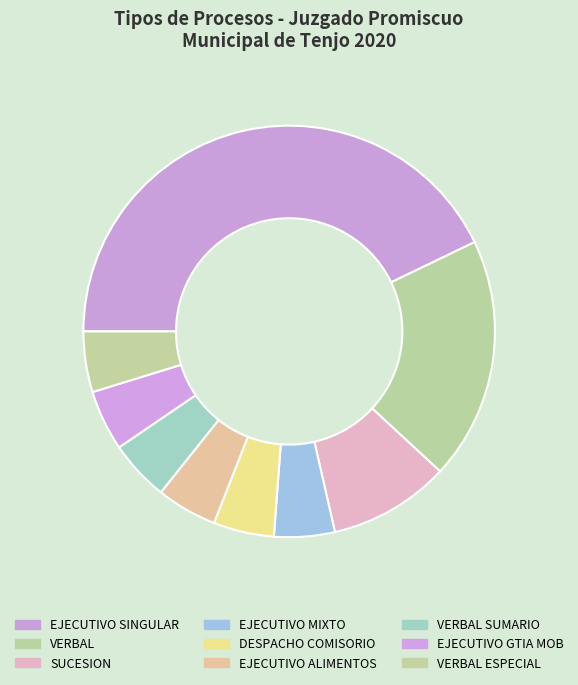

To the nearest percent, what is the difference between the largest and smallest slice percentages?

33%